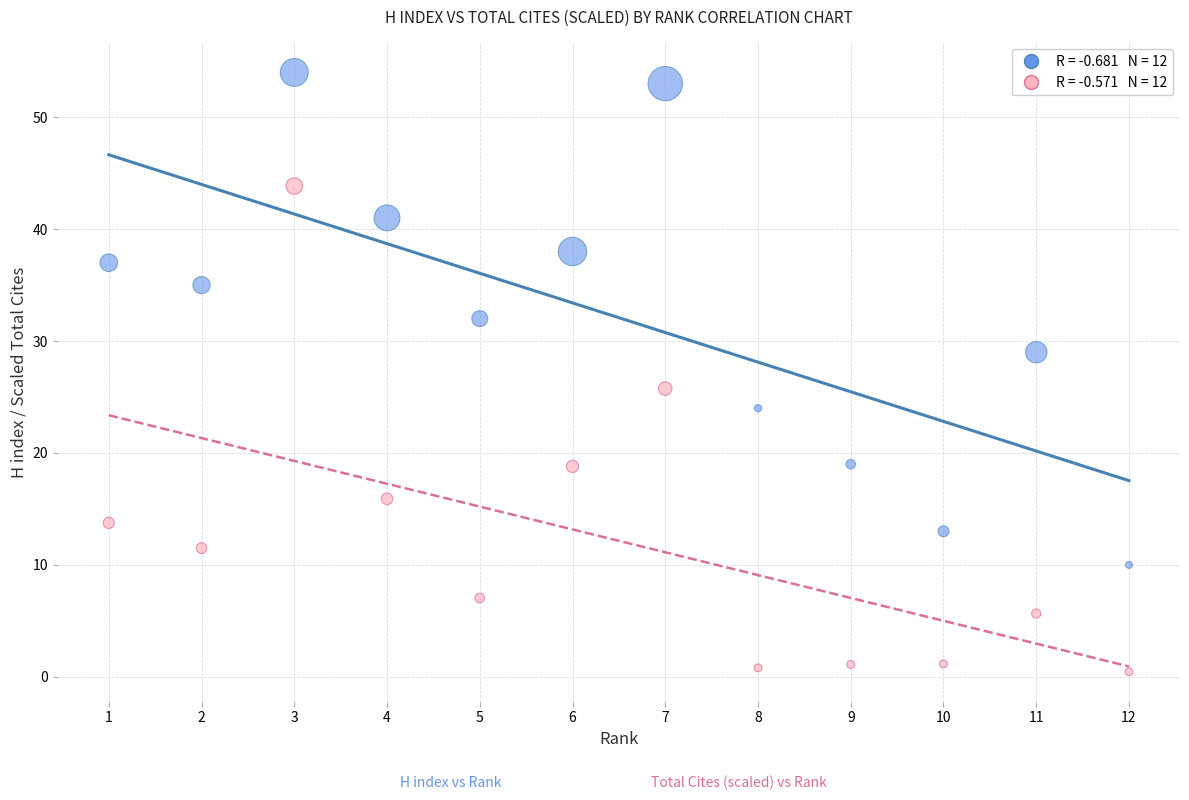

Across all data points, what is the range of X values (max minus min)?

11.0